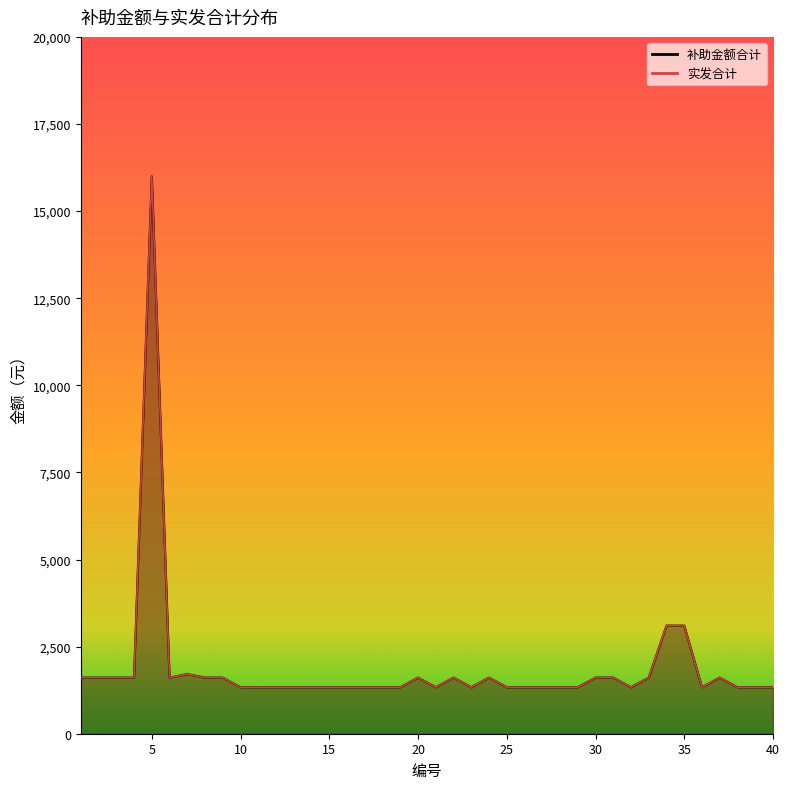

Which series has the largest total across all categories?

补助金额合计